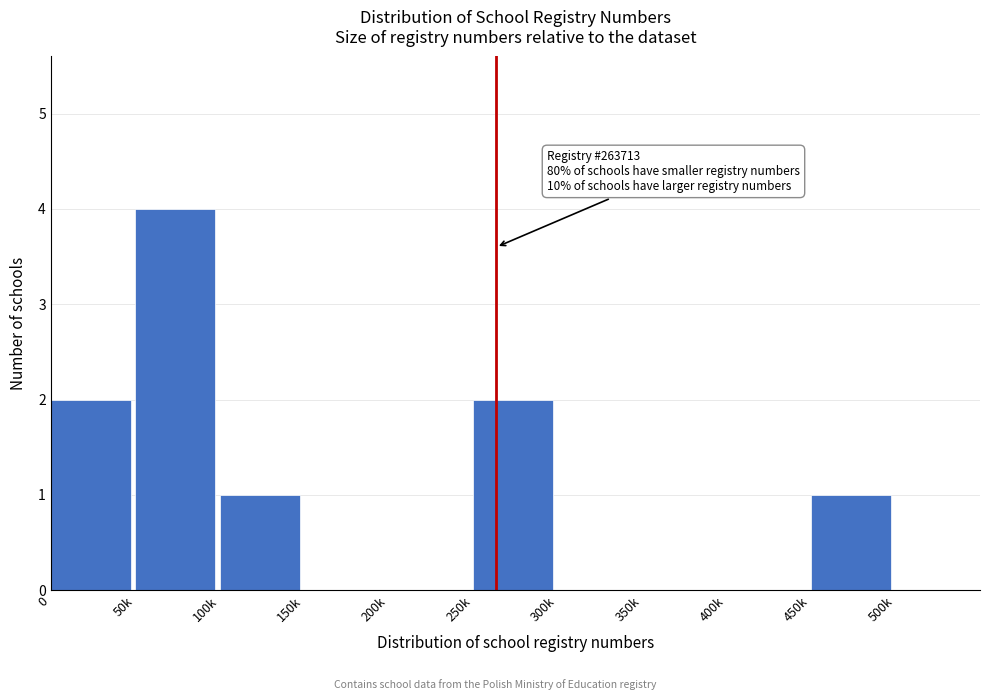

Reading right to left, transcribe all the data shown in this chart.

500k=0	450k=1	400k=0	350k=0	300k=0	250k=2	200k=0	150k=0	100k=1	50k=4	0=2